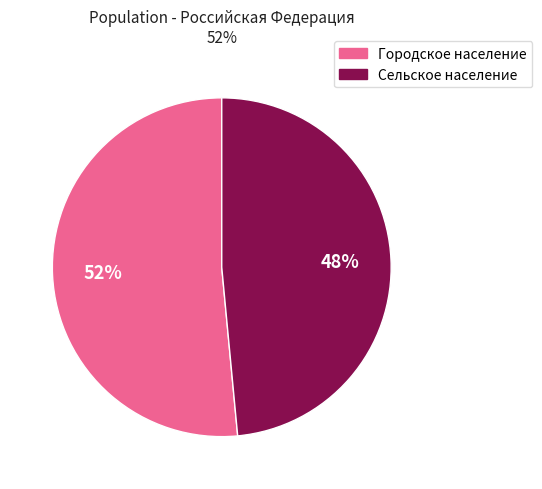

Between Сельское население and Городское население, which is larger?

Городское население